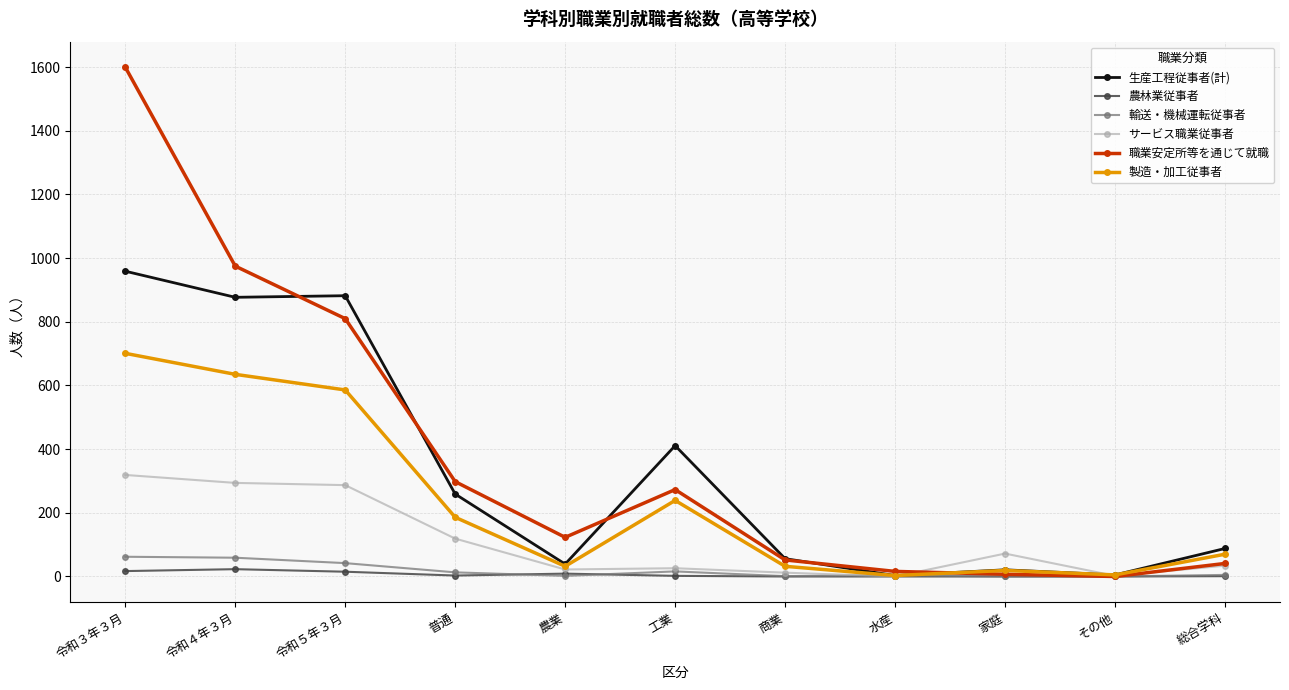

What is the greatest value displayed?

1600